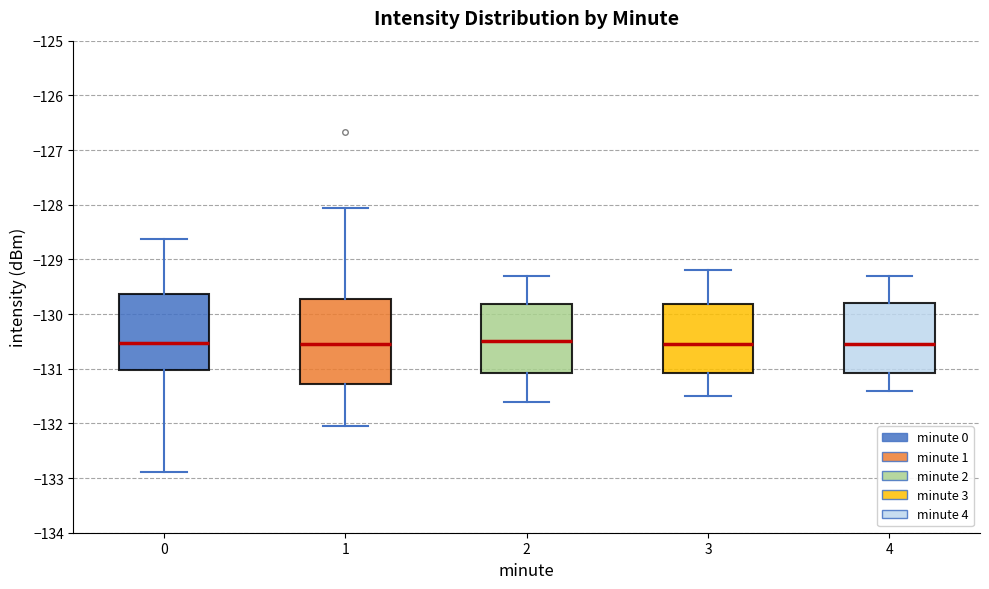

Reading left to right, transcribe this box plot: for each box, give where its median line is, the range the box spans, and where its two whiskers end, as read against the y-axis. The values are not printed on the chart, so give them approximately, as read against the axis.

0: median -130.5, box -131.0 to -129.6, whiskers -132.9 to -128.6
1: median -130.5, box -131.3 to -129.7, whiskers -132.0 to -128.1
2: median -130.5, box -131.1 to -129.8, whiskers -131.6 to -129.3
3: median -130.5, box -131.1 to -129.8, whiskers -131.5 to -129.2
4: median -130.5, box -131.1 to -129.8, whiskers -131.4 to -129.3